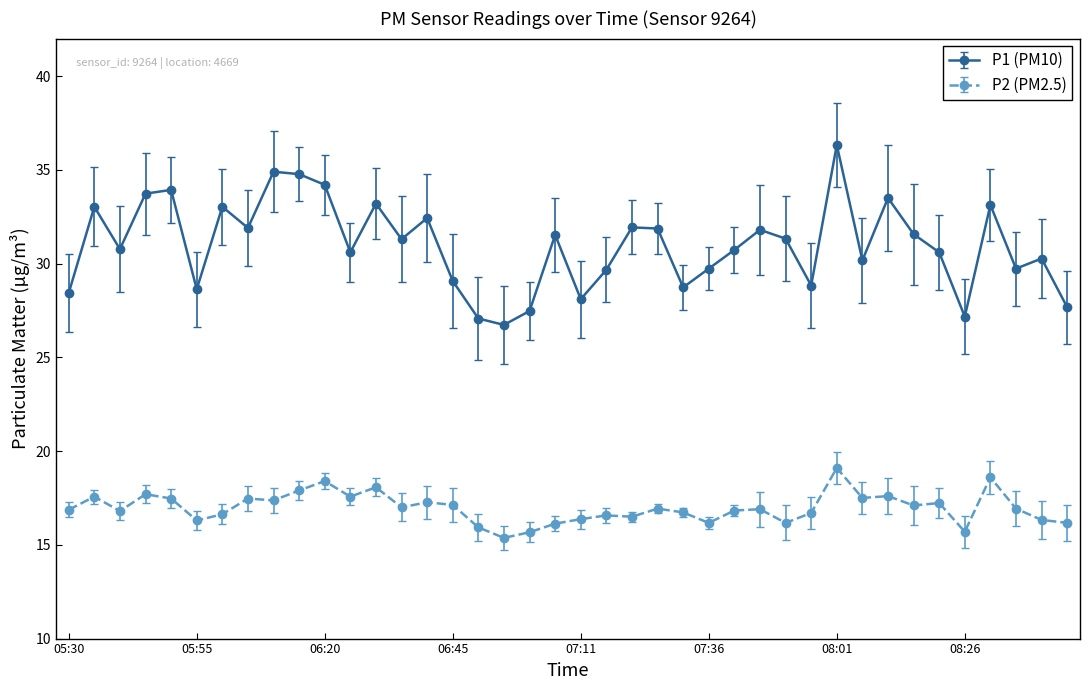

What is the value of the P1 (PM10) point at the 29th from the left?

31.3